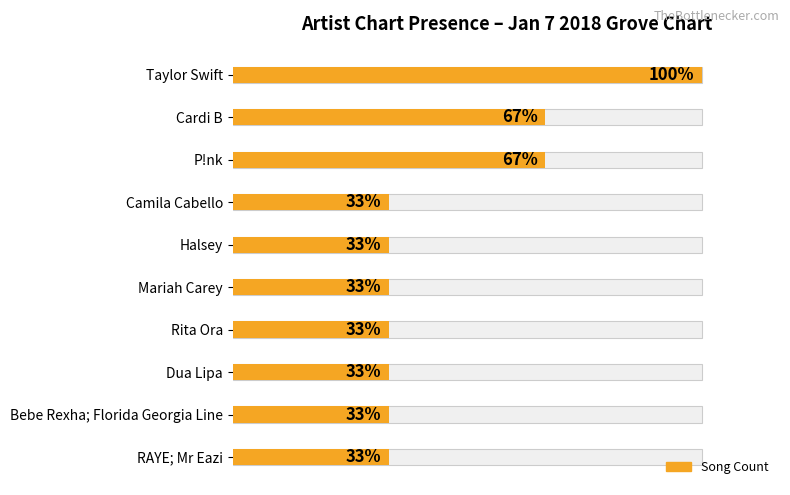

Reading left to right, what are all the values shown in this chart?

3	2	2	1	1	1	1	1	1	1